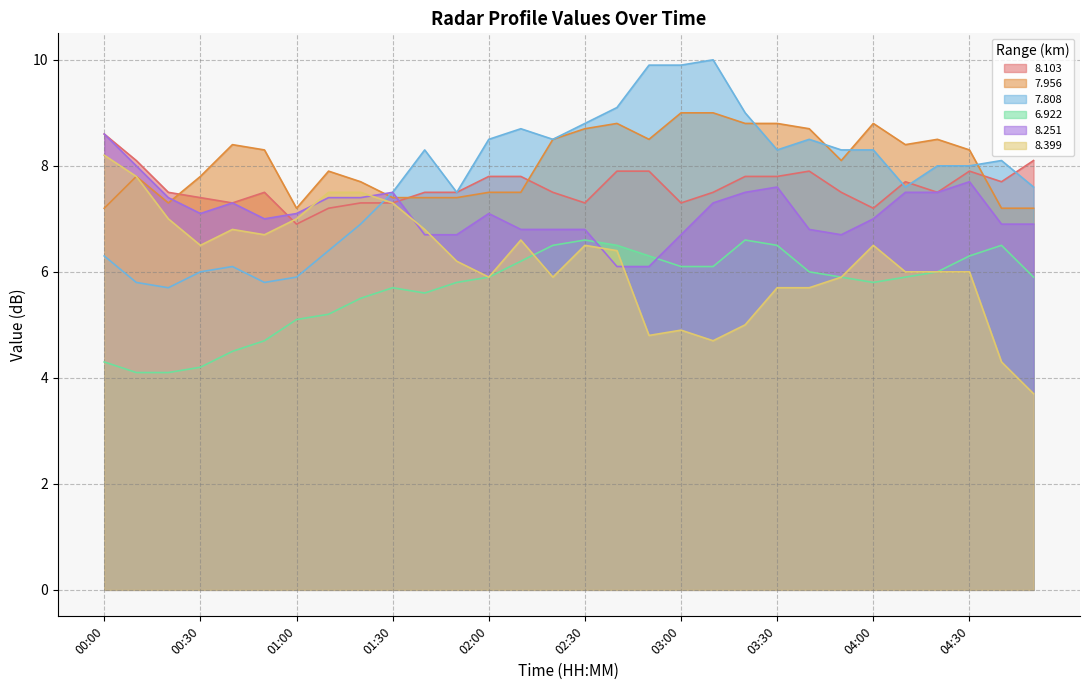

What is the minimum value shown in the chart?

3.7